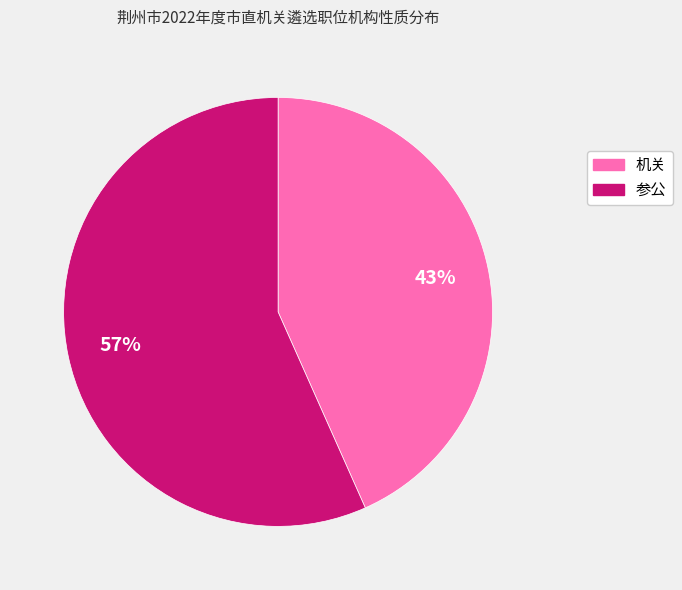

Does 参公 represent more than half of the total?

Yes